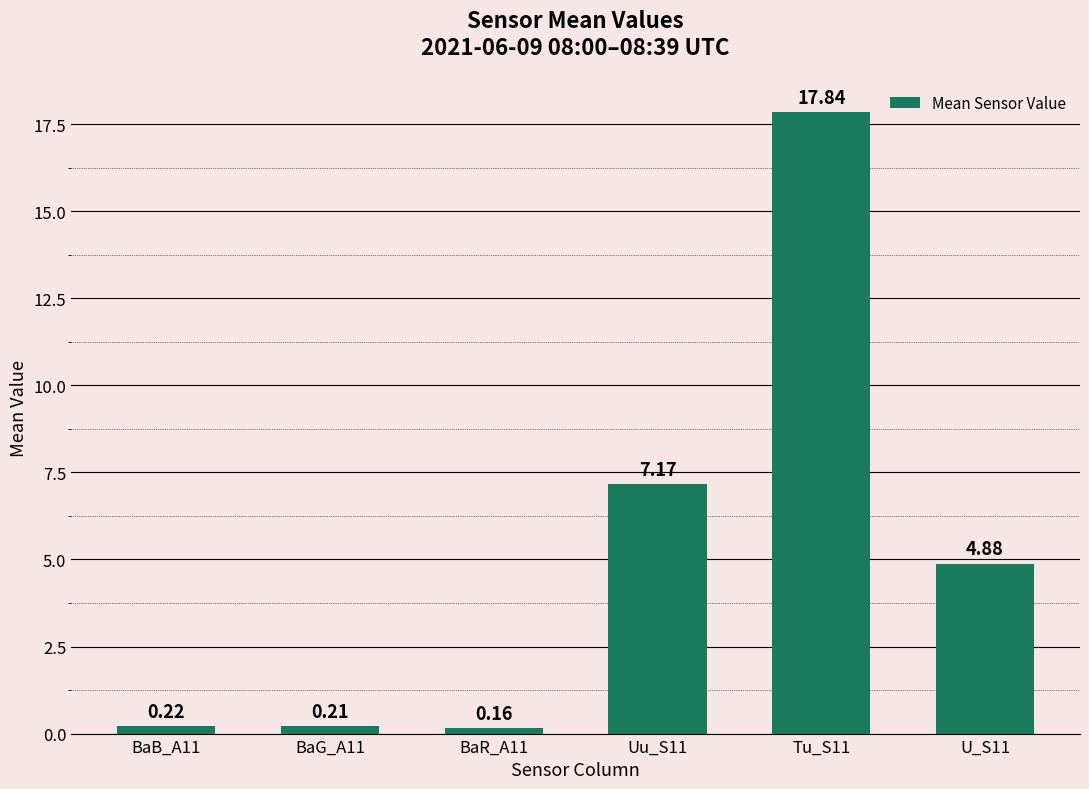

What is the greatest value displayed?

17.8